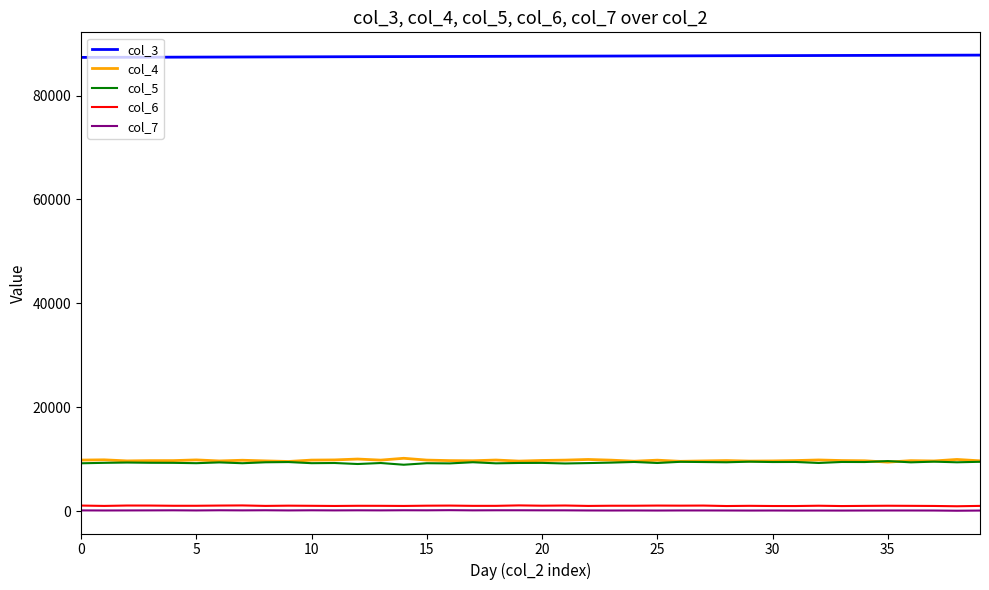

True or false: col_3 and col_5 cross at least once.

False